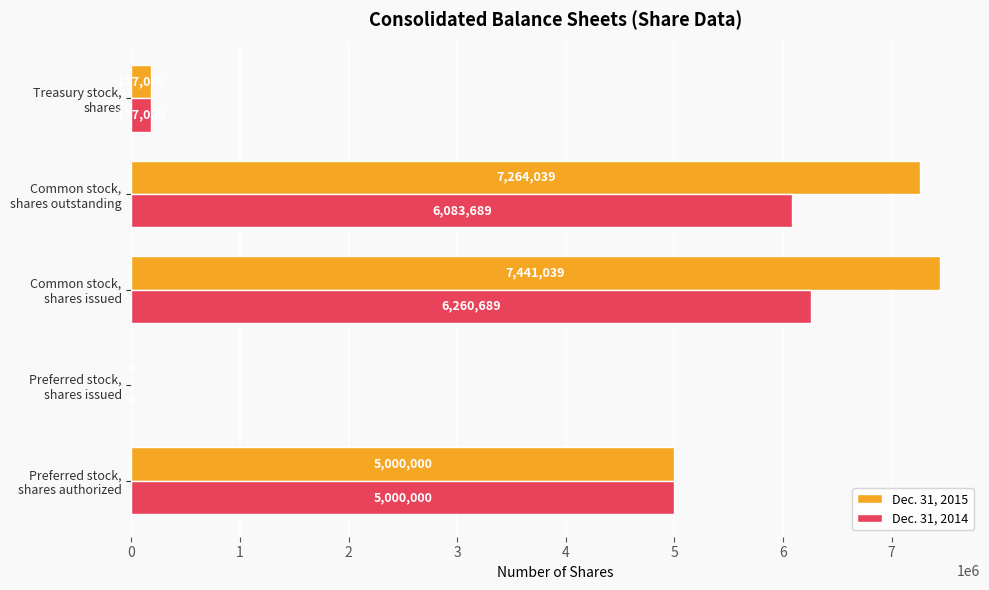

Which series has the largest range (max minus min)?

Dec. 31, 2015